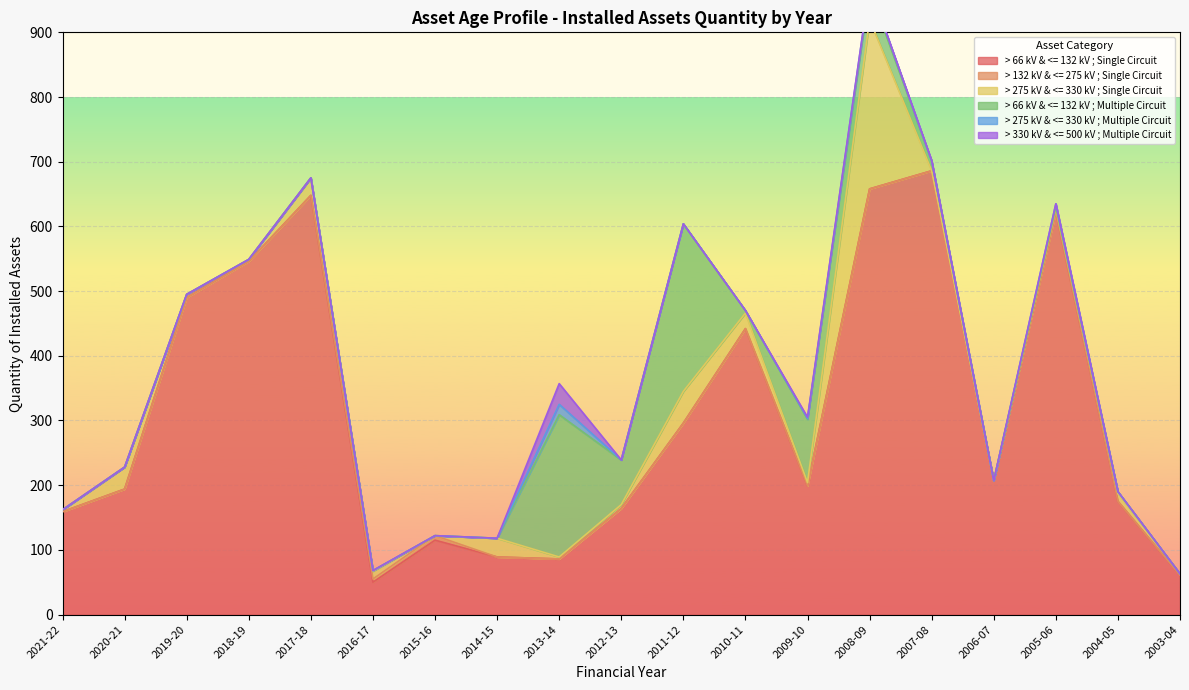

In > 275 kV & <= 330 kV ; Single Circuit, how many points are lower than both neighbors (excluding endpoints)?

4